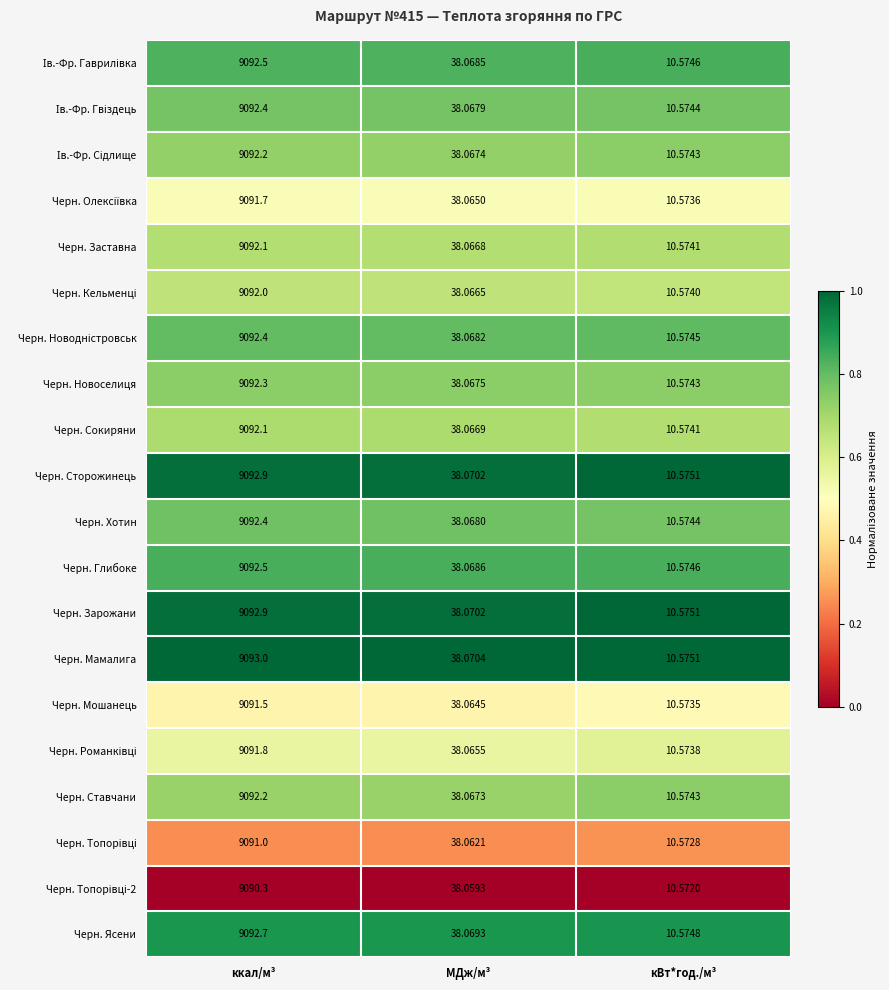

List the labels in order of Черн. Ставчани value, largest first.

ккал/м³, МДж/м³, кВт*год./м³